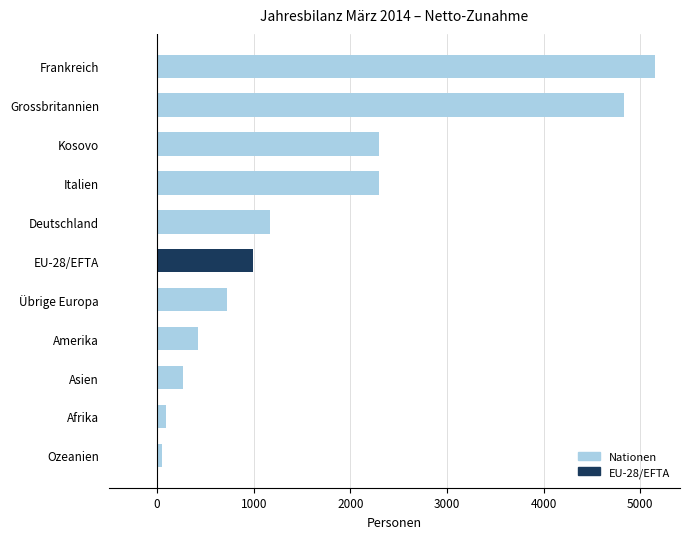

What is the greatest value displayed?

5154